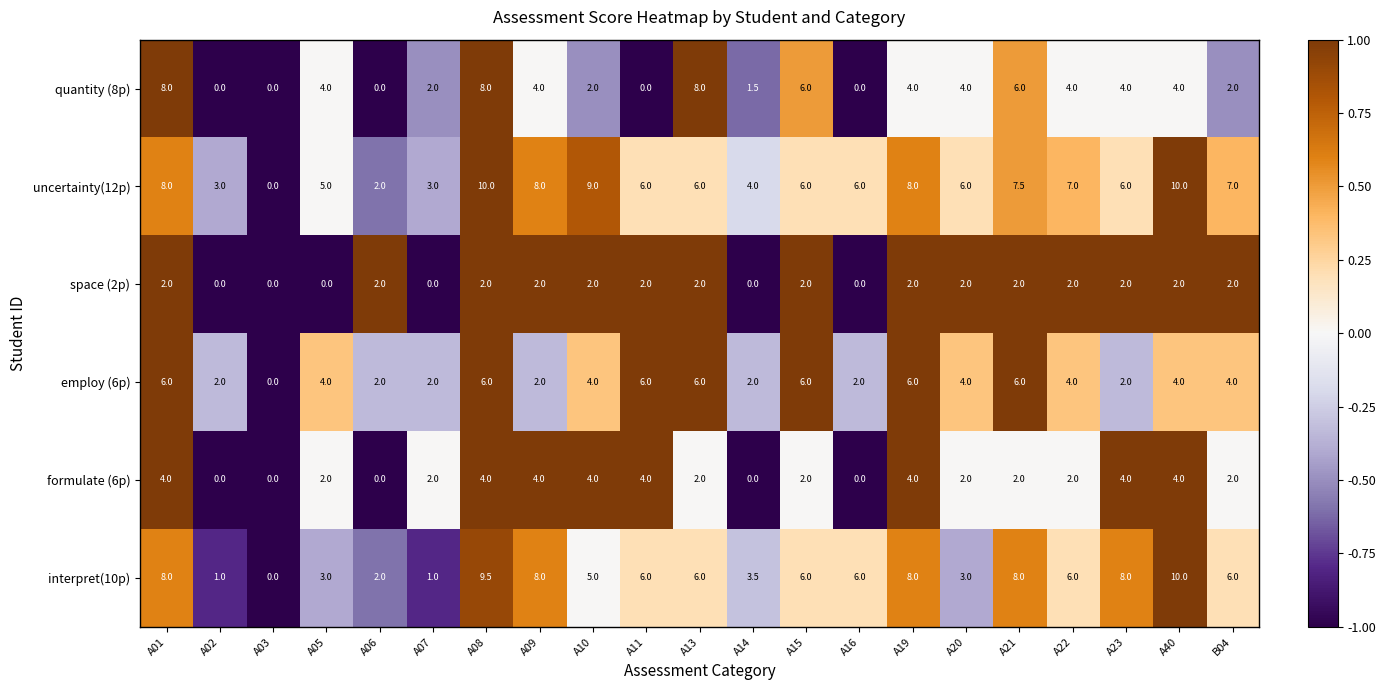

Is it true that interpret(10p) equals 8.0 at A23?

True